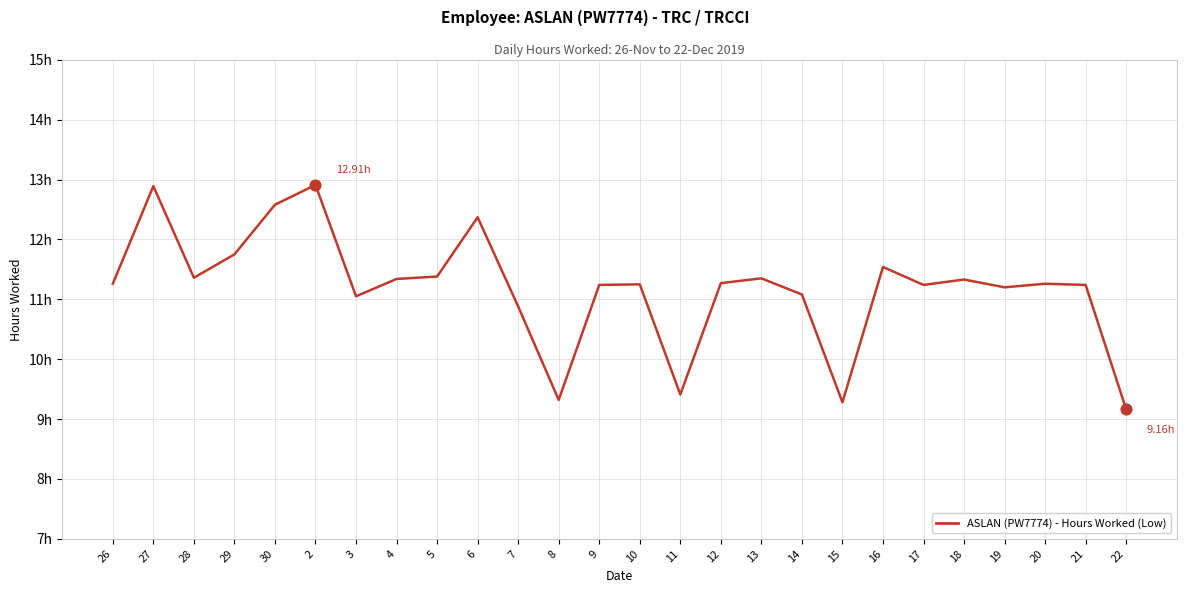

Between 3 and 5, which is larger?

5